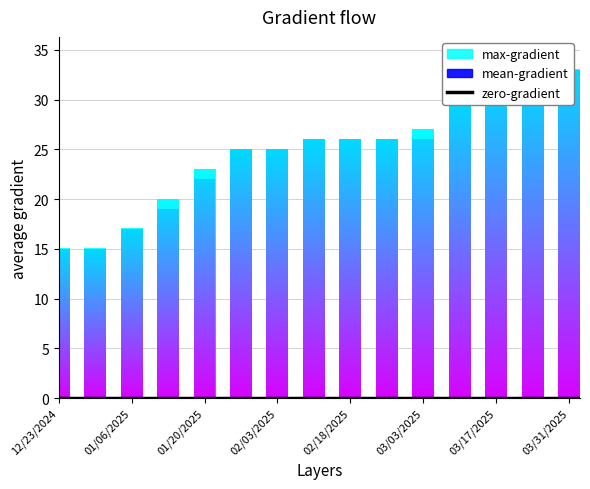

Does the chart contain stacked bars?

No